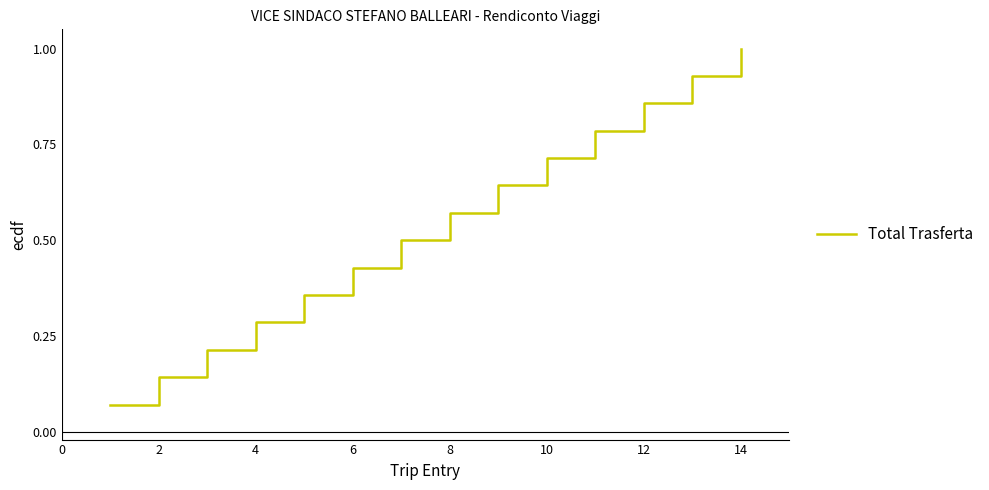

What is the greatest value displayed?

1.0